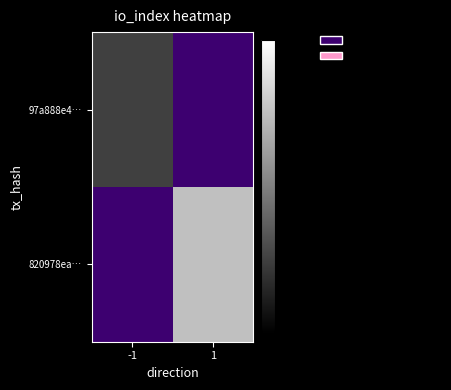

What is the maximum value shown in the chart?

1.0